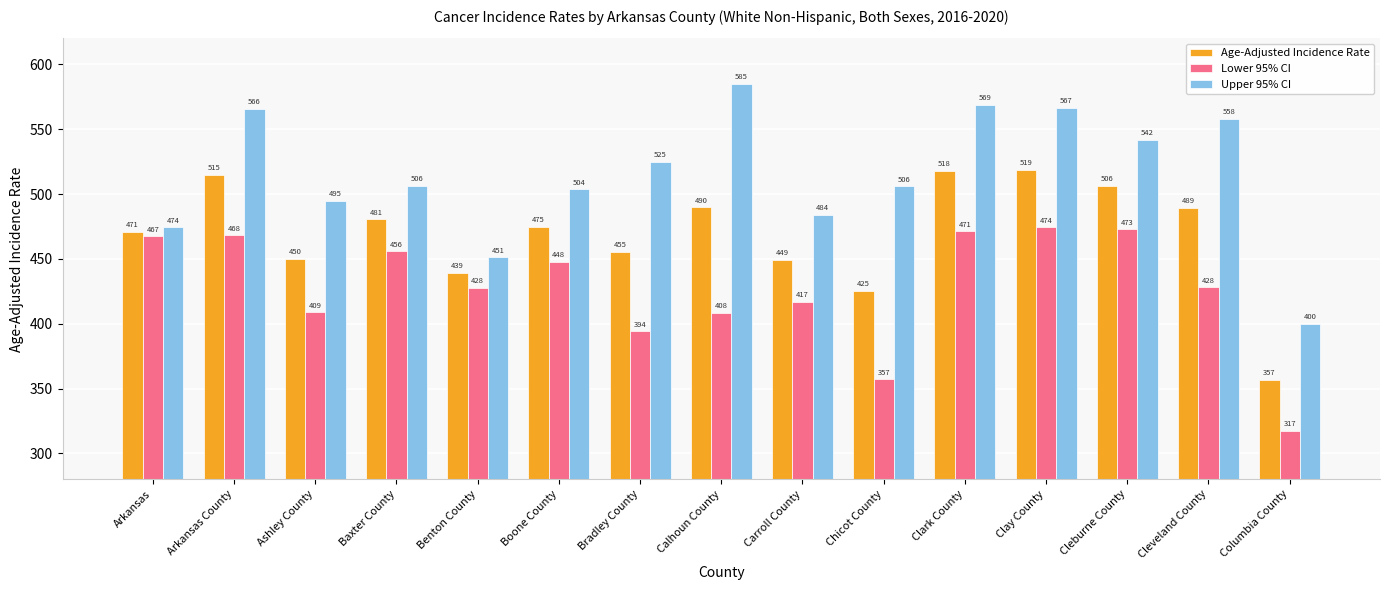

Rank the series at Clay County from highest to lowest value.

Upper 95% CI, Age-Adjusted Incidence Rate, Lower 95% CI